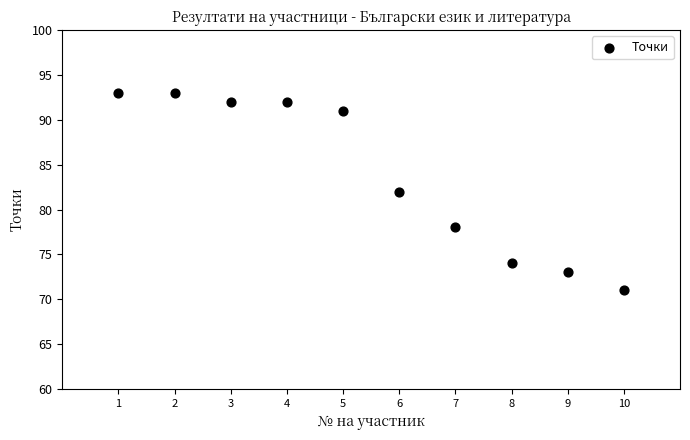

What is the average X value?

6